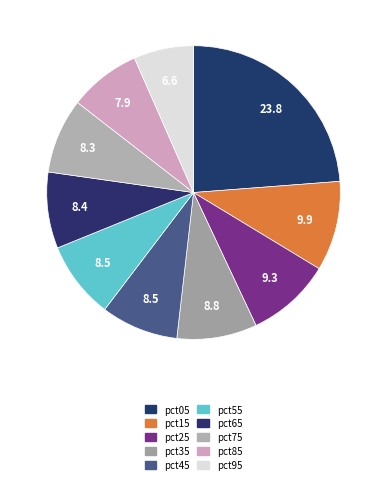

How many slices are in this pie chart?

10